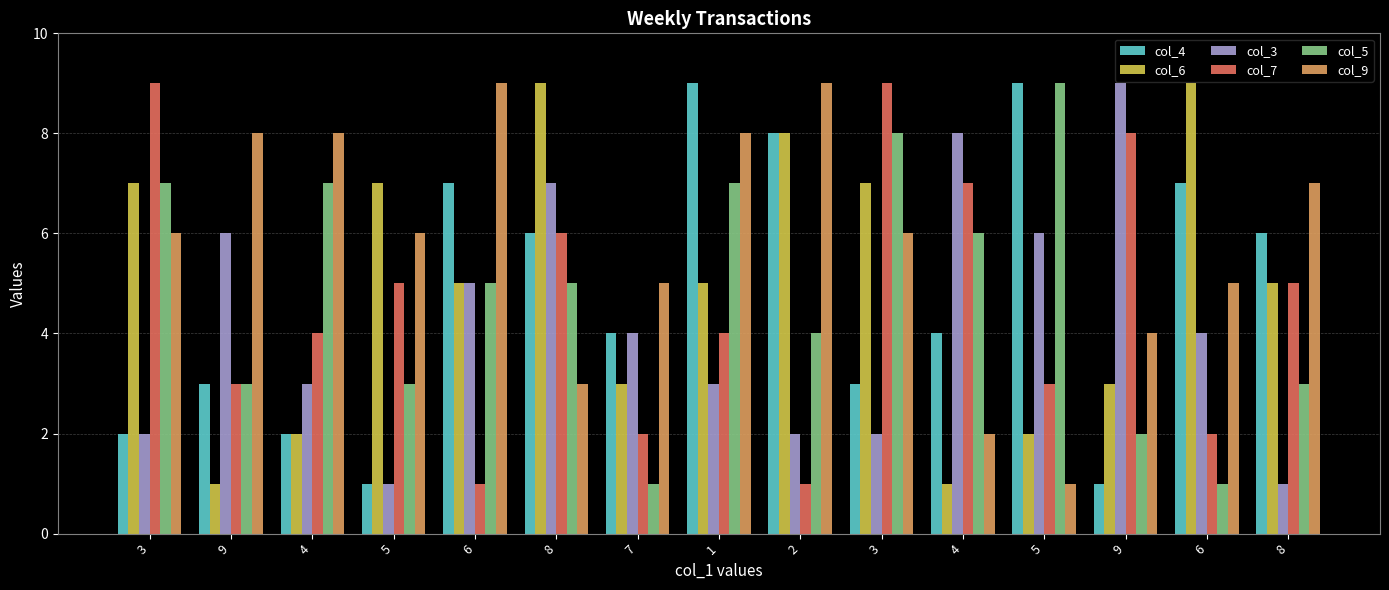

What is the sum of all col_4 values?

72